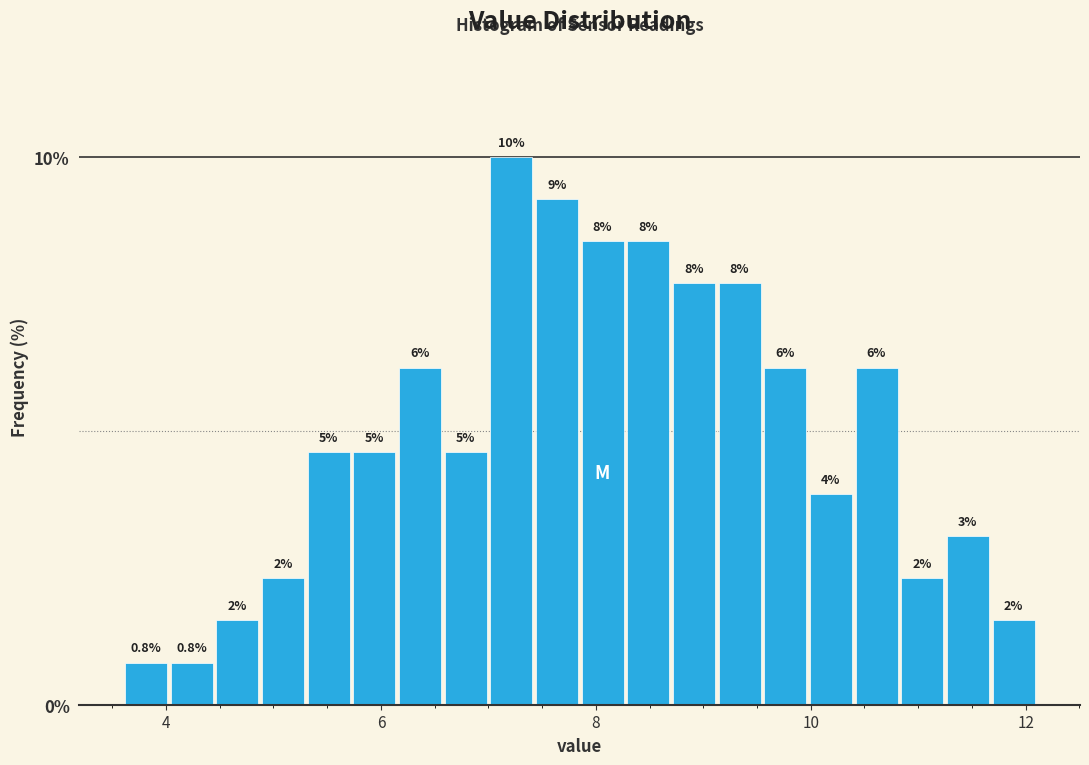

Read against the x-axis, roughly where is the centre of the tallest bar?

7.2